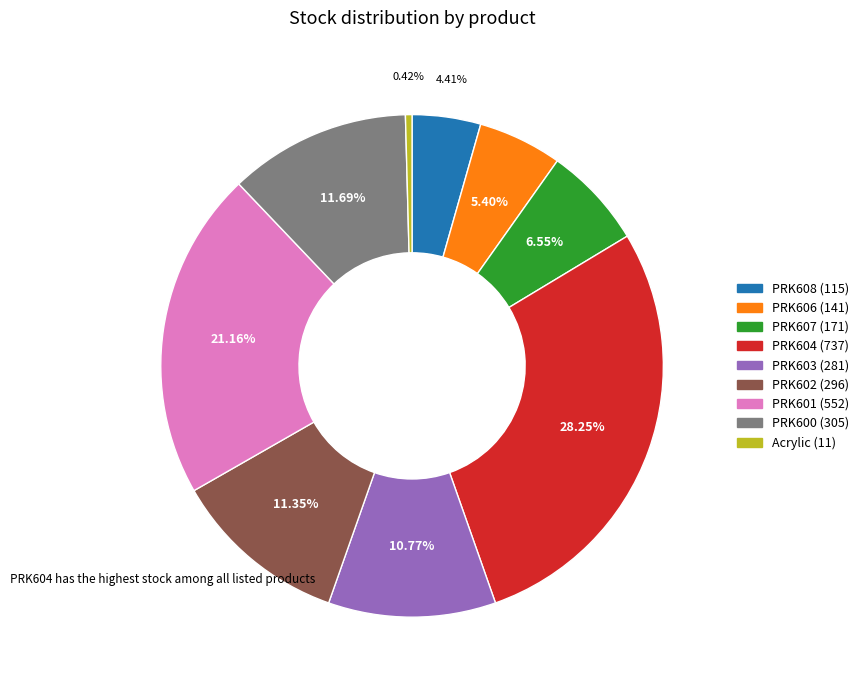

True or false: PRK608 (115) accounts for 4% of the total.

True